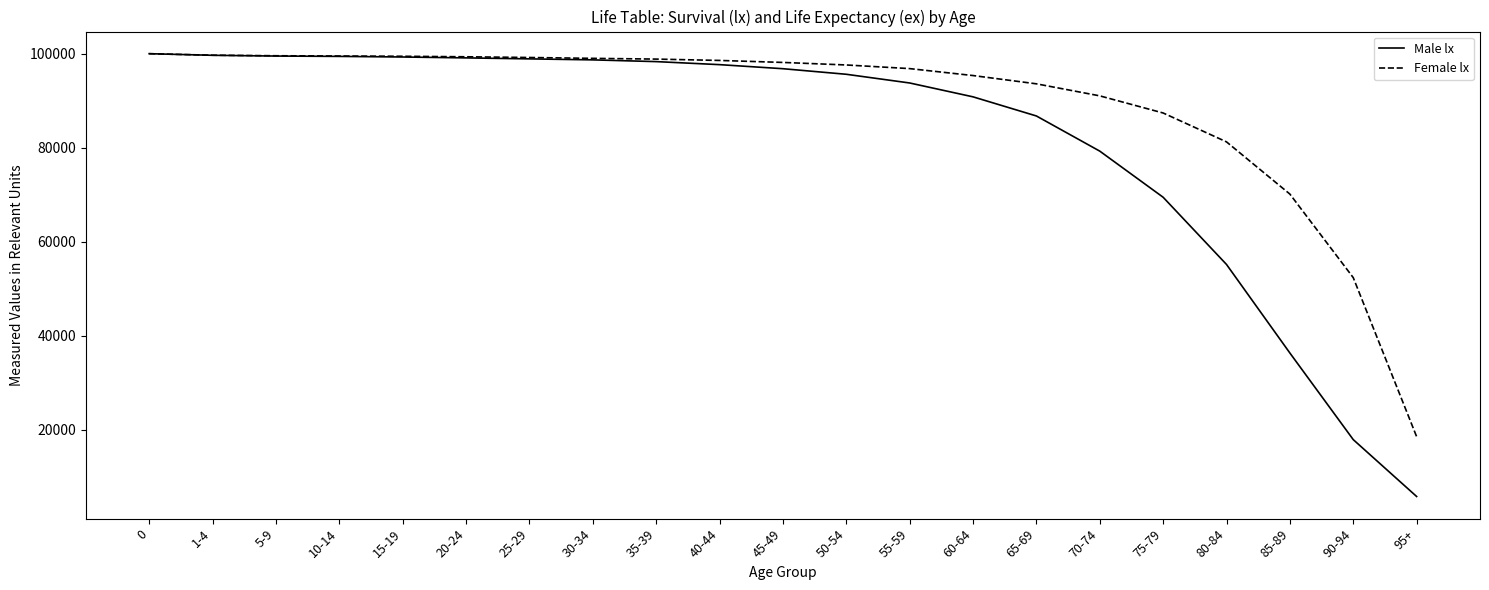

Where is Female lx nearest to the value 59250?

90-94